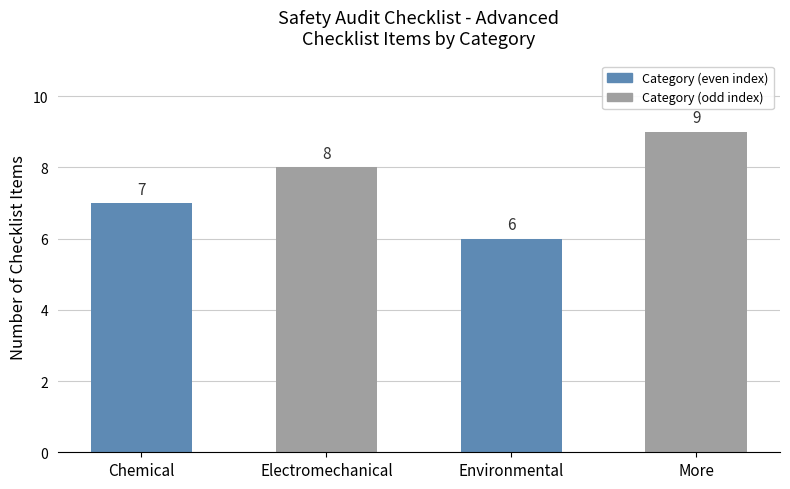

The value at Environmental is 6. True or false?

True